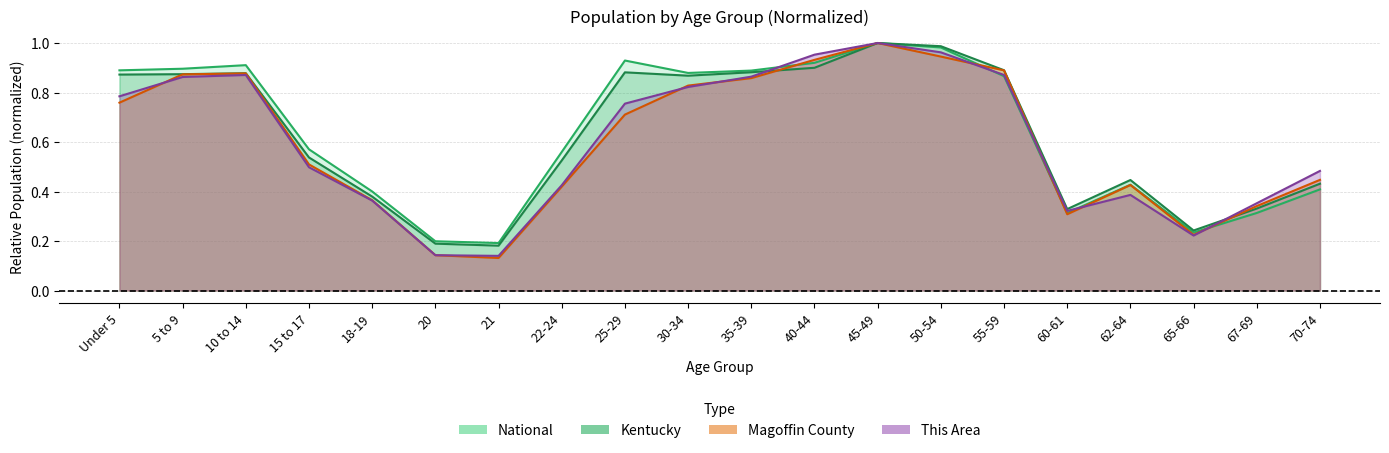

Where is the first local maximum for Magoffin County?

10 to 14